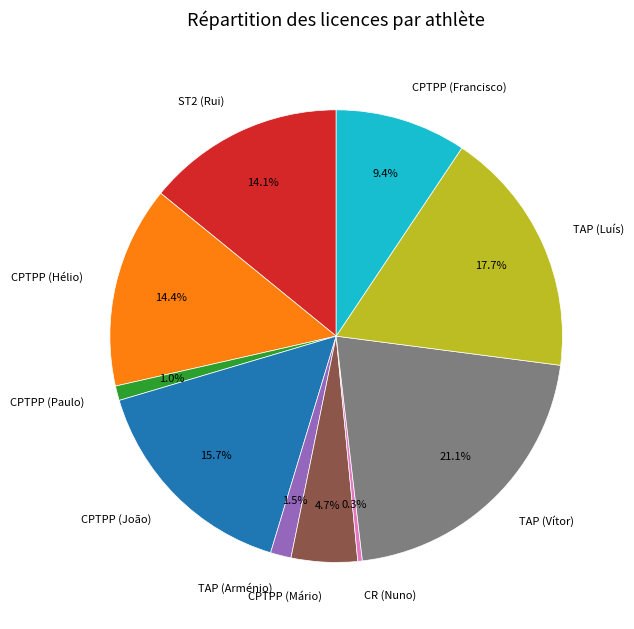

To the nearest percent, what is the average slice percentage?

10%